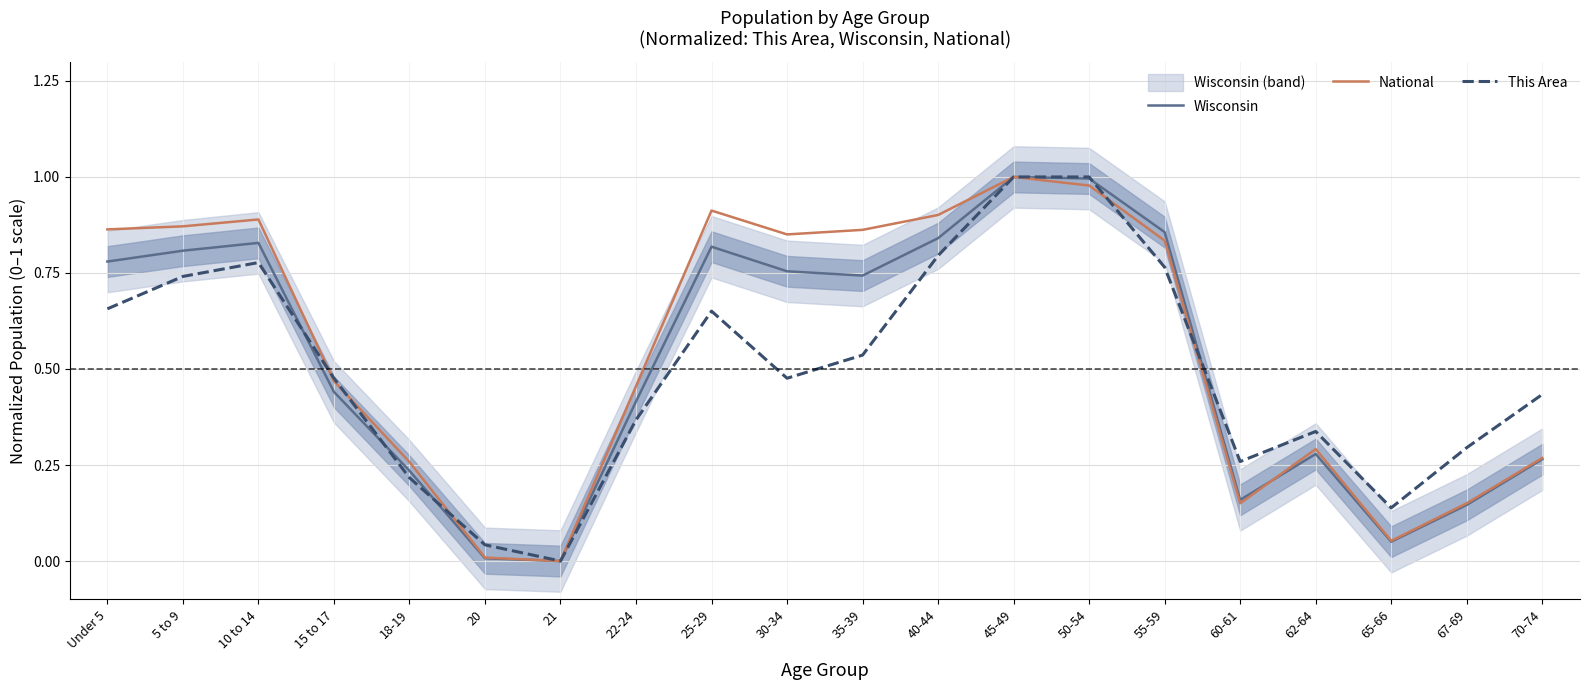

At which category does Wisconsin reach its first local valley?

21